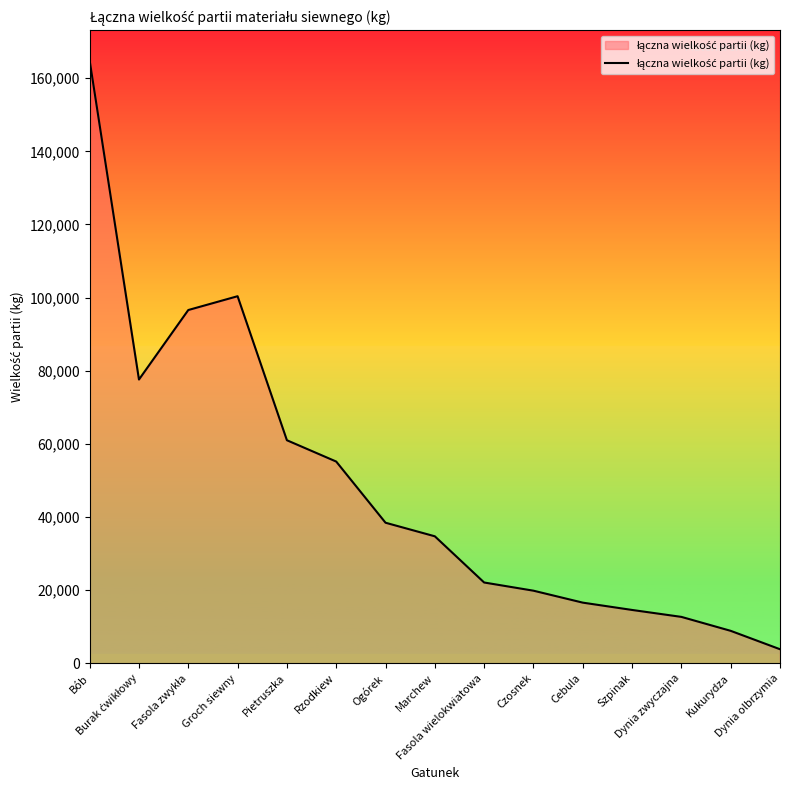

How many series are shown in this chart?

1